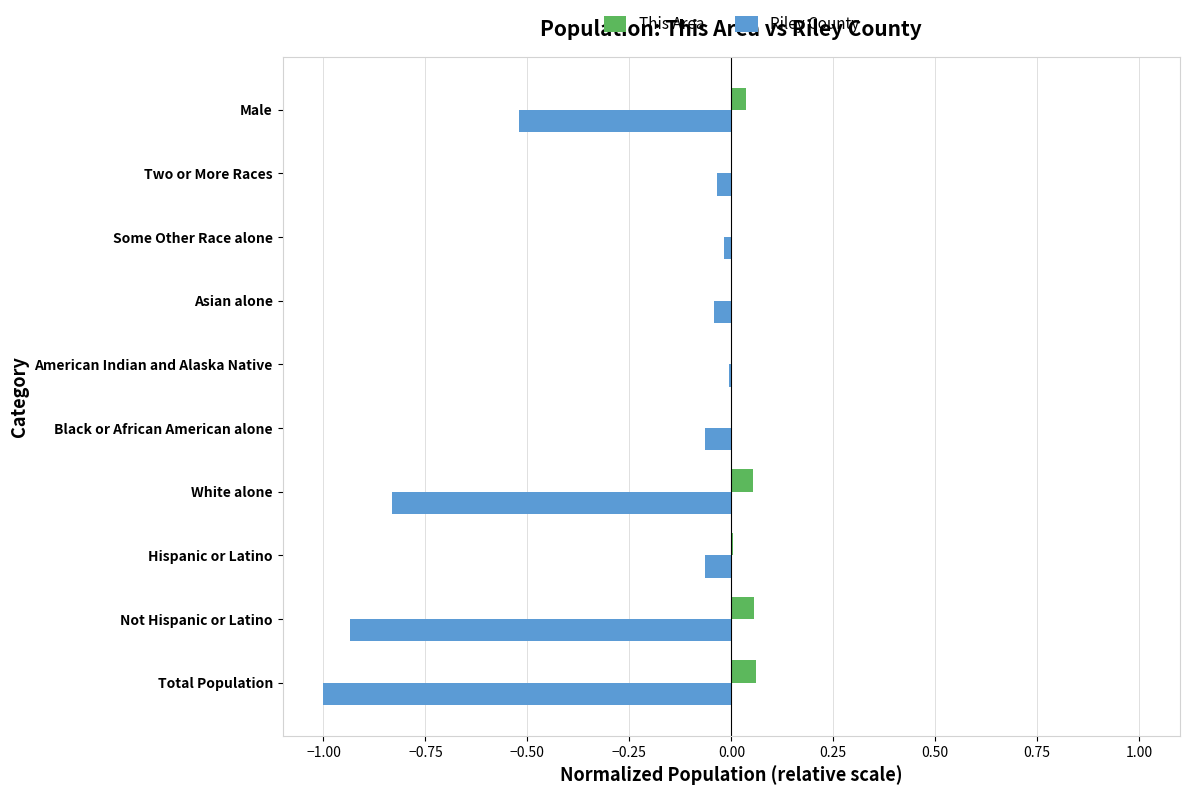

Which series has the largest total across all categories?

This Area